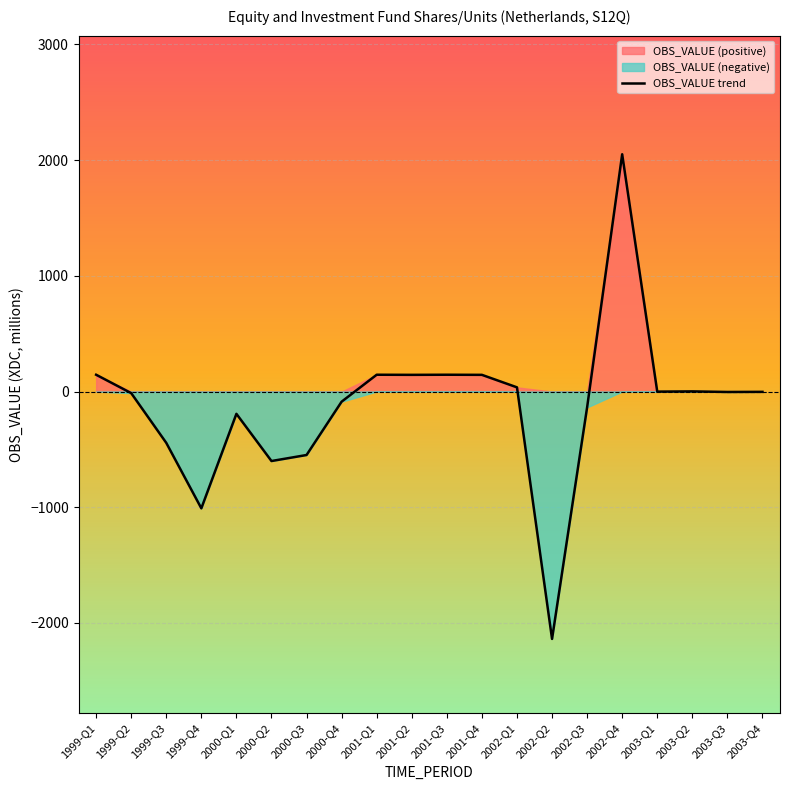

Reading right to left, what are all the values shown in this chart?

-3	-4	1	-1	2051	-137	-2139	36	144	145	144	145	-88	-549	-601	-193	-1010	-444	-14	145